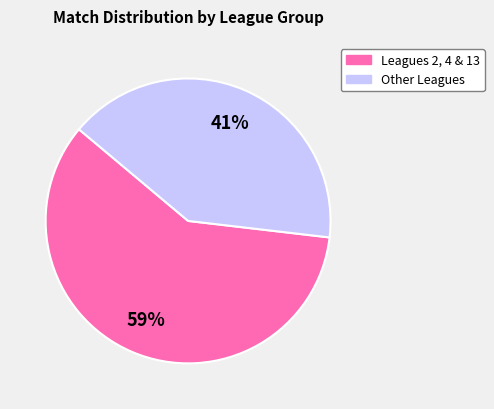

To the nearest percent, what is the average slice percentage?

50%